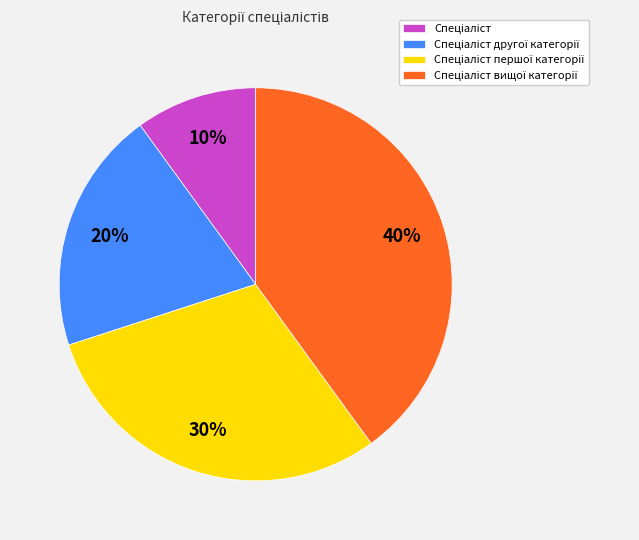

Does any single category account for the majority?

No